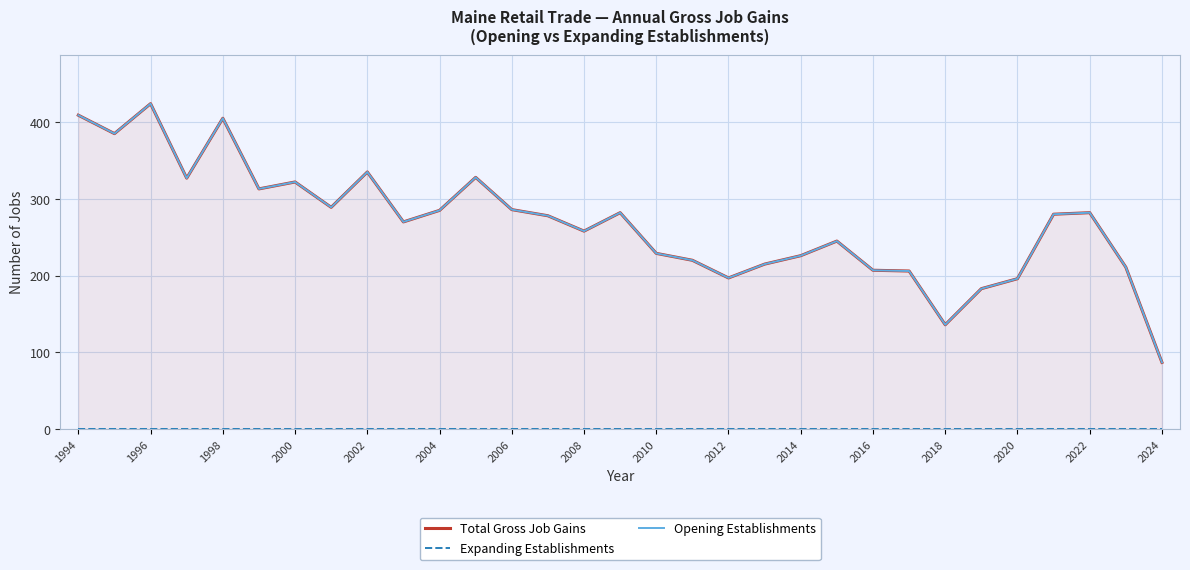

What is the average value of the Total Gross Job Gains series?

268